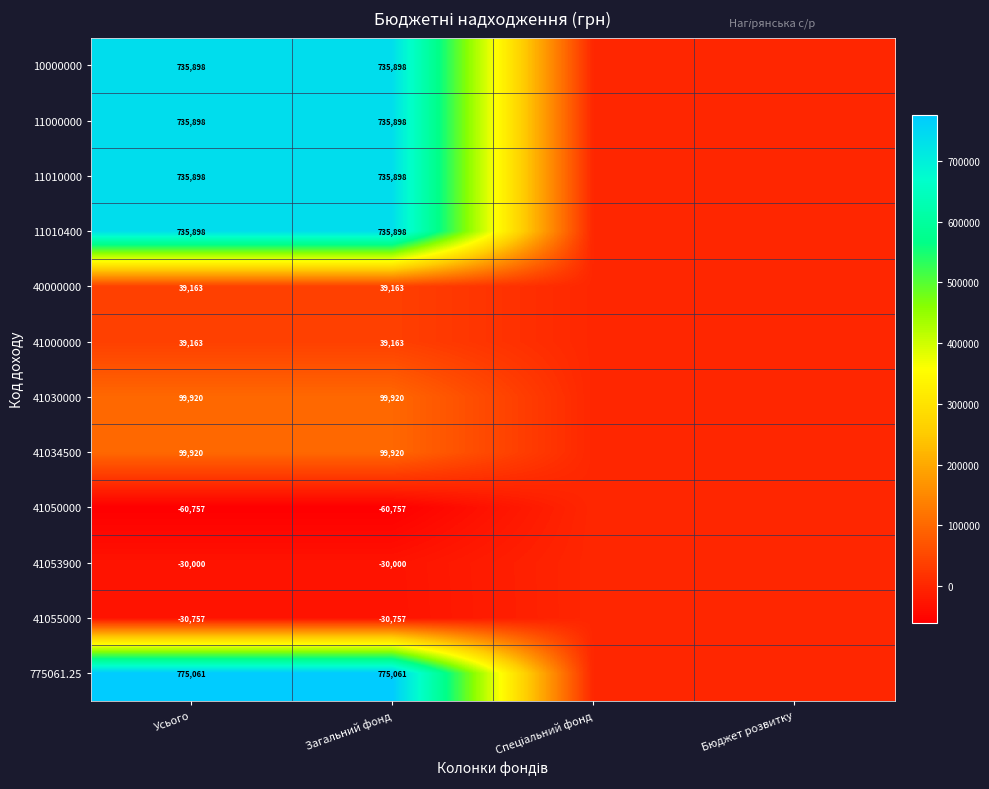

What is the total value across all series at Усього?

3875305